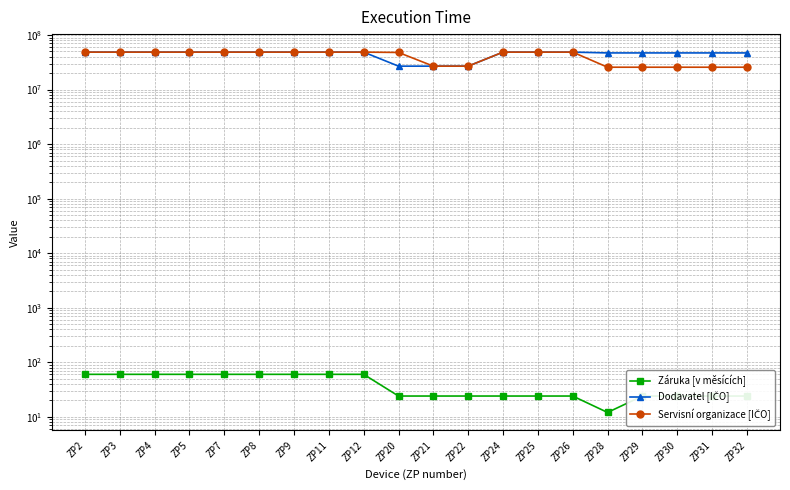

Reading left to right, list all the values displayed in this chart.

Záruka [v měsících]: ZP2=60	ZP3=60	ZP4=60	ZP5=60	ZP7=60	ZP8=60	ZP9=60	ZP11=60	ZP12=60	ZP20=24	ZP21=24	ZP22=24	ZP24=24	ZP25=24	ZP26=24	ZP28=12	ZP29=24	ZP30=24	ZP31=24	ZP32=24
Dodavatel [IČO]: ZP2=48586285	ZP3=48586285	ZP4=48586285	ZP5=48586285	ZP7=48586285	ZP8=48586285	ZP9=48586285	ZP11=48586285	ZP12=48586285	ZP20=26884143	ZP21=26884143	ZP22=26884143	ZP24=48586285	ZP25=48586285	ZP26=48586285	ZP28=46982604	ZP29=46982604	ZP30=46982604	ZP31=46982604	ZP32=46982604
Servisní organizace [IČO]: ZP2=48586285	ZP3=48586285	ZP4=48586285	ZP5=48586285	ZP7=48586285	ZP8=48586285	ZP9=48586285	ZP11=48586285	ZP12=48586285	ZP20=47915081	ZP21=26884143	ZP22=26884143	ZP24=48586285	ZP25=48586285	ZP26=48586285	ZP28=25701576	ZP29=25701576	ZP30=25701576	ZP31=25701576	ZP32=25701576